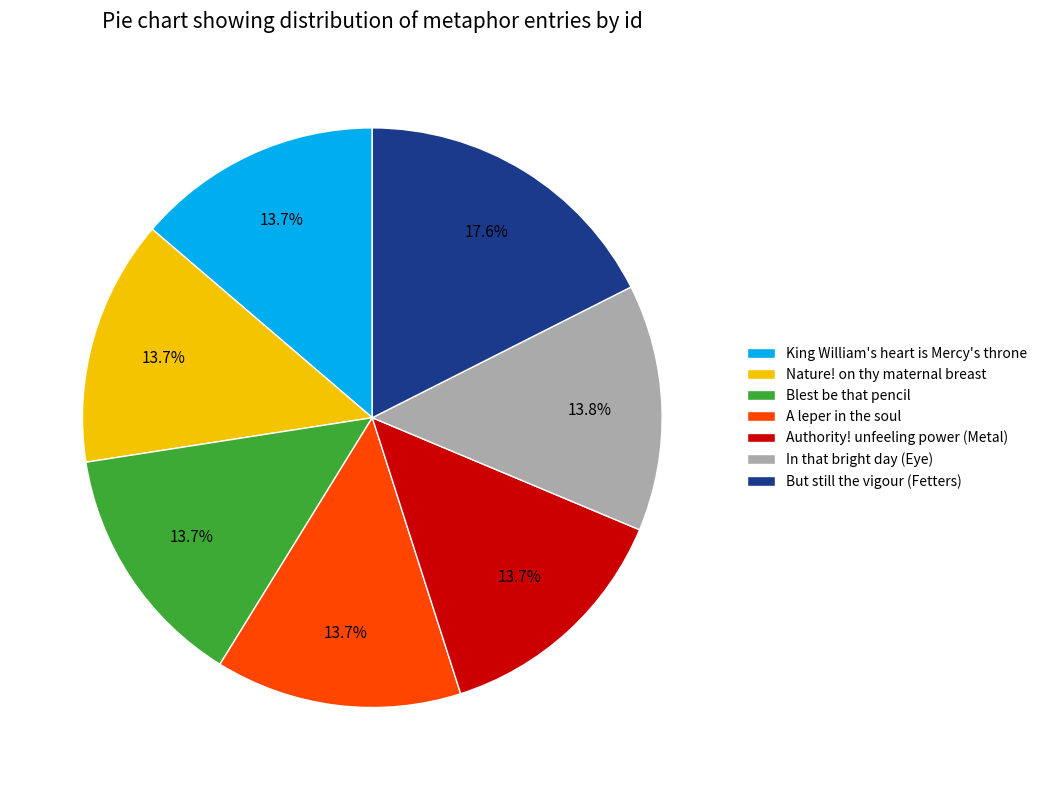

What portion of the pie excludes But still the vigour (Fetters)?

82.4%